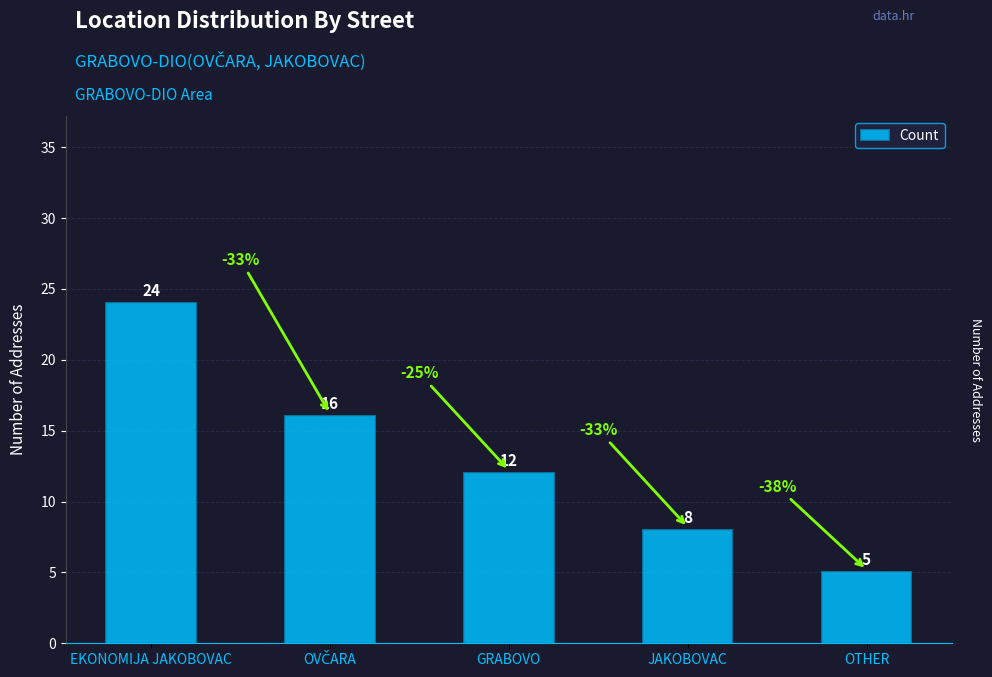

What is the minimum value shown in the chart?

5